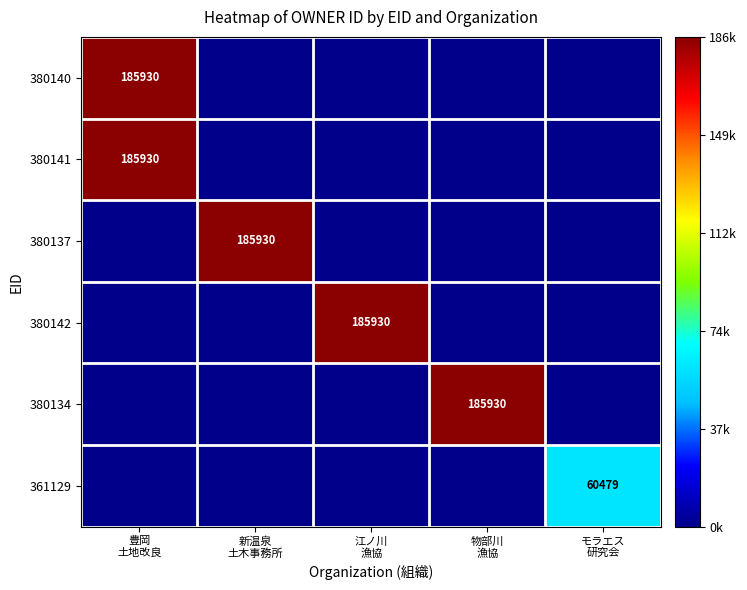

Which has a higher value, 豊岡
土地改良 or 江ノ川
漁協?

豊岡
土地改良